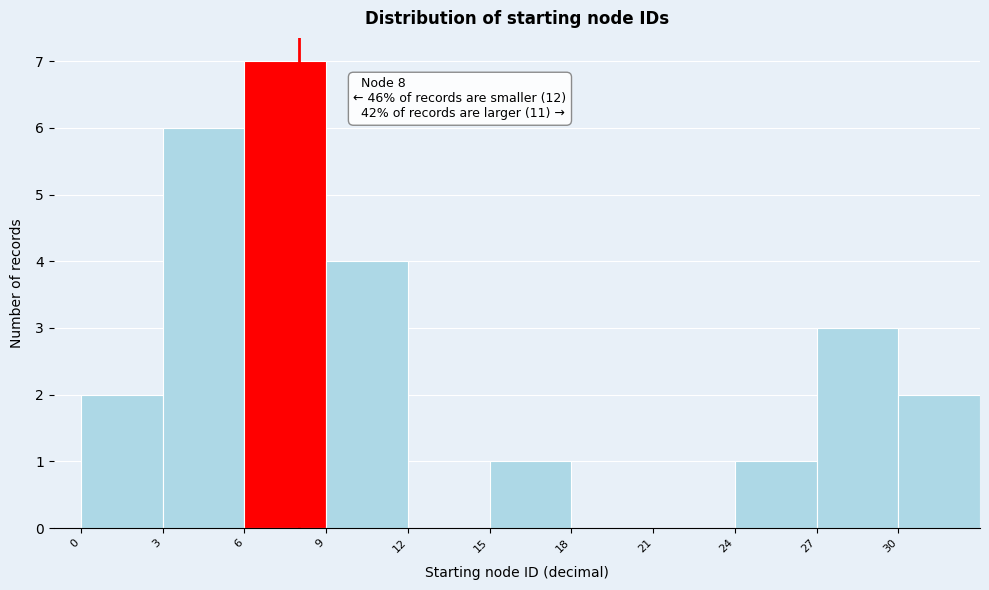

Over which range of the x-axis is the bar tallest?

6 to 9